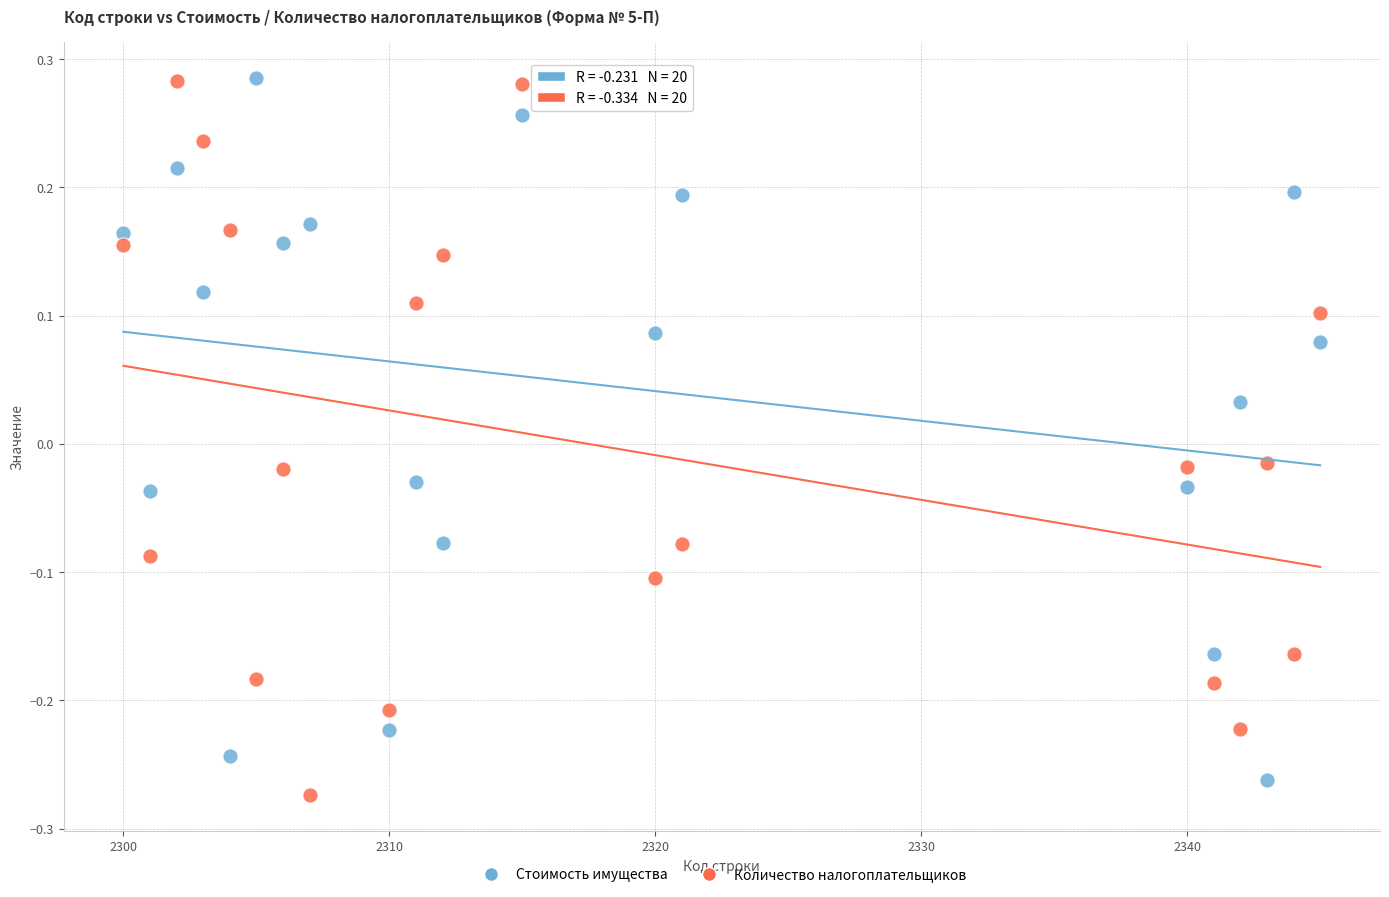

What are all the series names shown in the legend?

Стоимость имущества, Количество налогоплательщиков